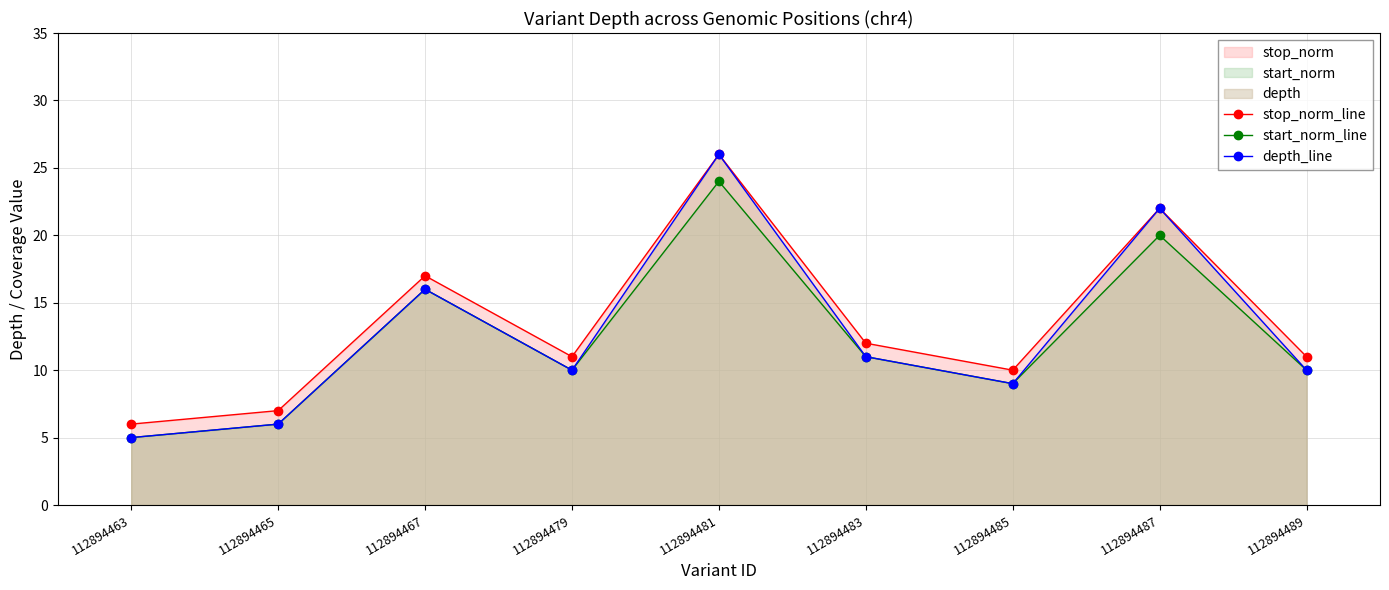

Reading left to right, what are all the values shown in this chart?

stop_norm_line: 6	7	17	11	26	12	10	22	11
start_norm_line: 5	6	16	10	24	11	9	20	10
depth_line: 5	6	16	10	26	11	9	22	10